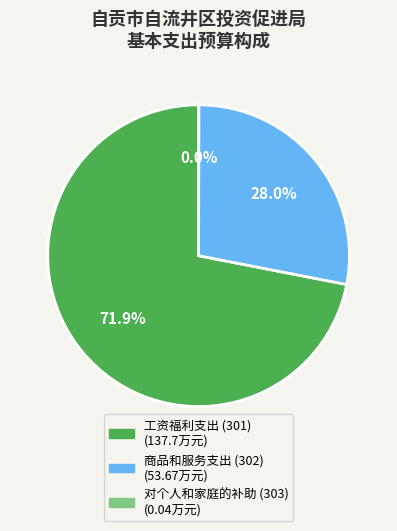

Which has a higher value, 工资福利支出 (301) or 商品和服务支出 (302)?

工资福利支出 (301)